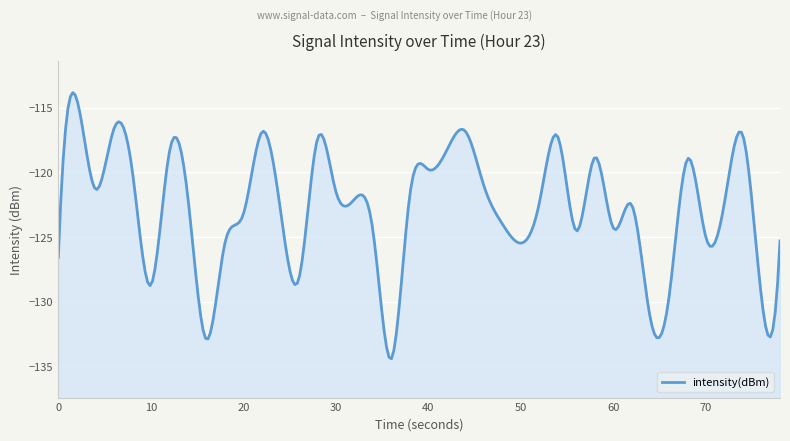

At which category does the data reach its first local peak?

1